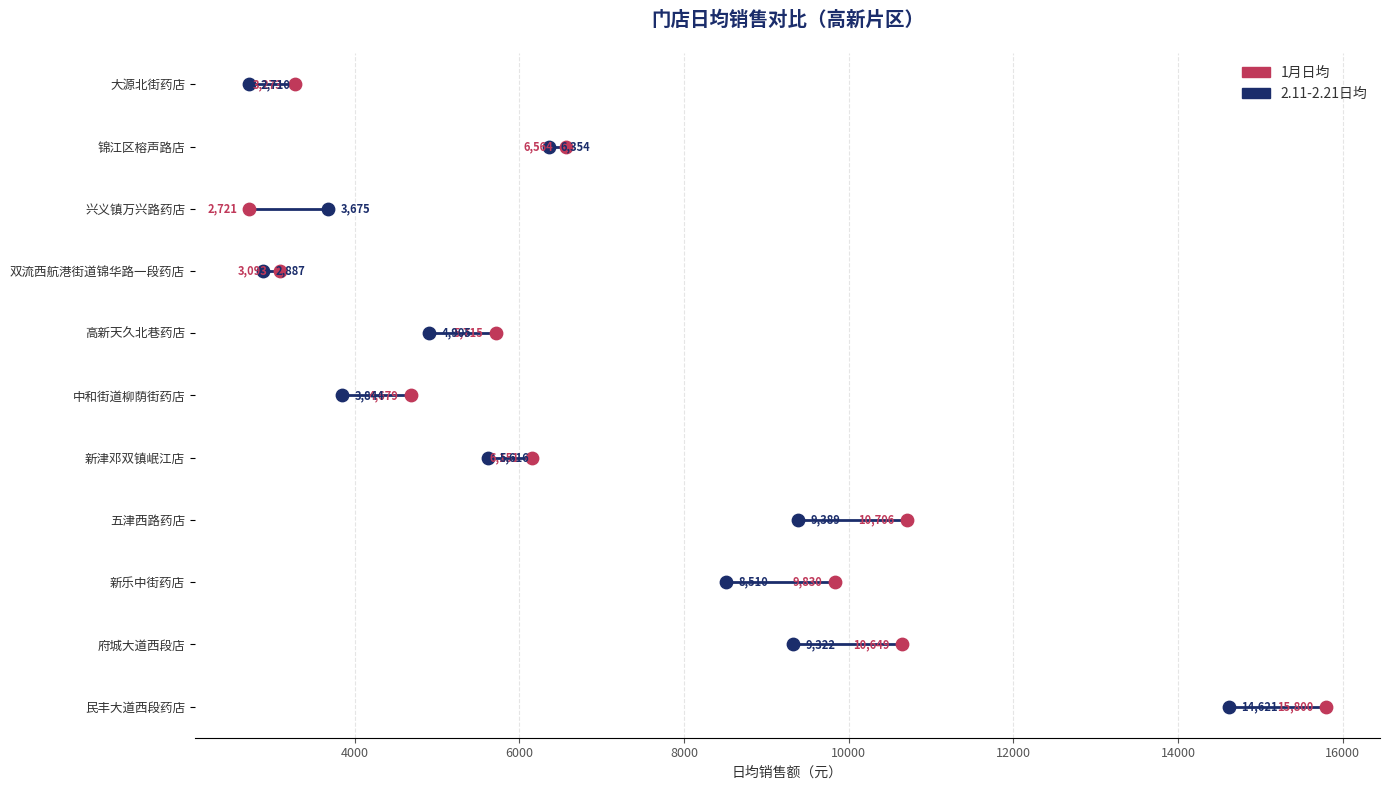

Which series has the widest spread of Y values?

1月日均